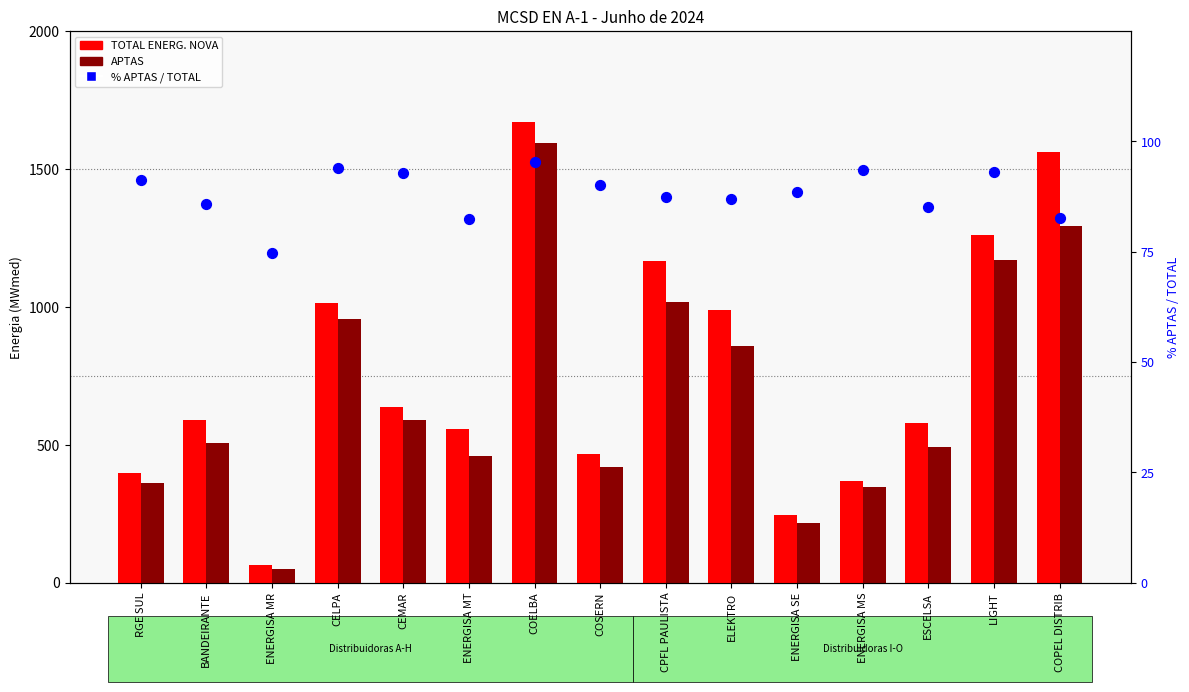

At how many categories does at least one series exceed 1536?

2